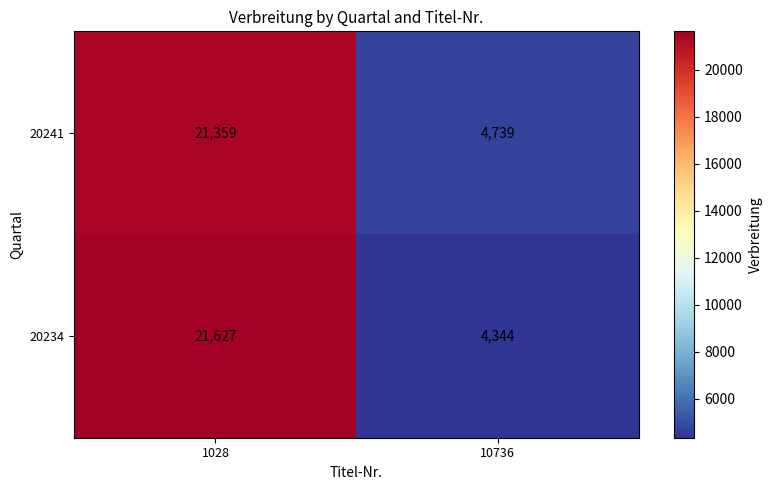

At 10736, list the series in order from smallest to largest.

20234, 20241